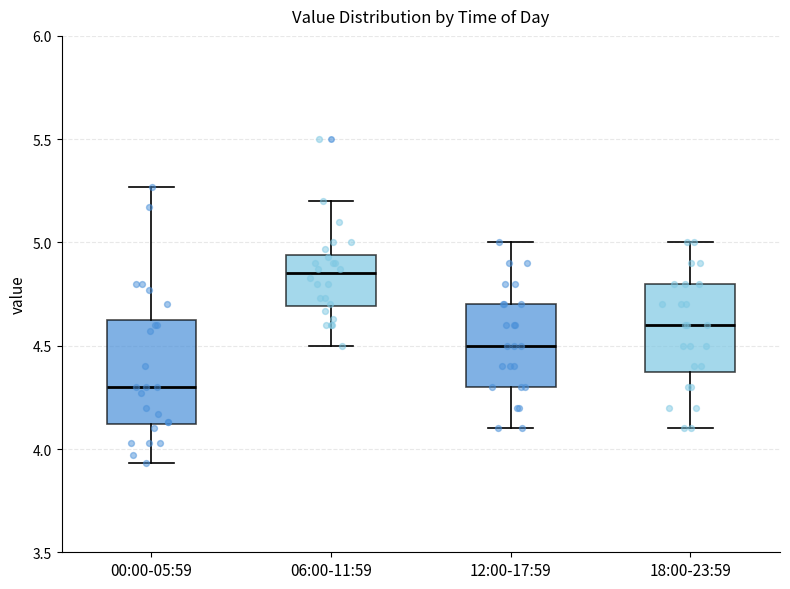

Reading left to right, read every box against the y-axis: the position of its median line, the range the box covers, and the ends of its whiskers. The values are not printed on the chart, so give them approximately, as read against the axis.

00:00-05:59: median 4.30, box 4.10 to 4.65, whiskers 3.95 to 5.25
06:00-11:59: median 4.85, box 4.70 to 4.95, whiskers 4.50 to 5.20
12:00-17:59: median 4.50, box 4.30 to 4.70, whiskers 4.10 to 5.00
18:00-23:59: median 4.60, box 4.40 to 4.80, whiskers 4.10 to 5.00